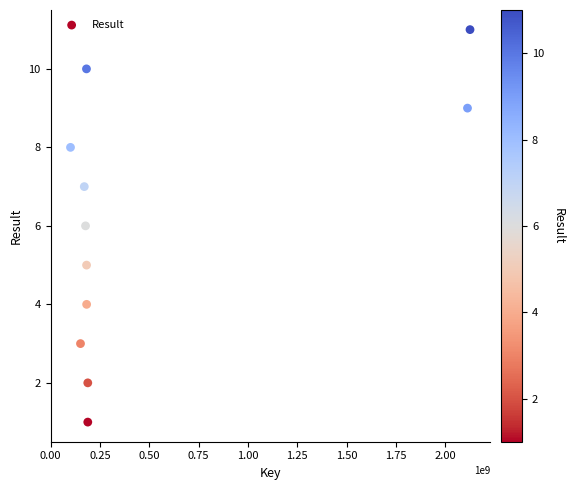

What is the range of Y values (max minus min)?

10